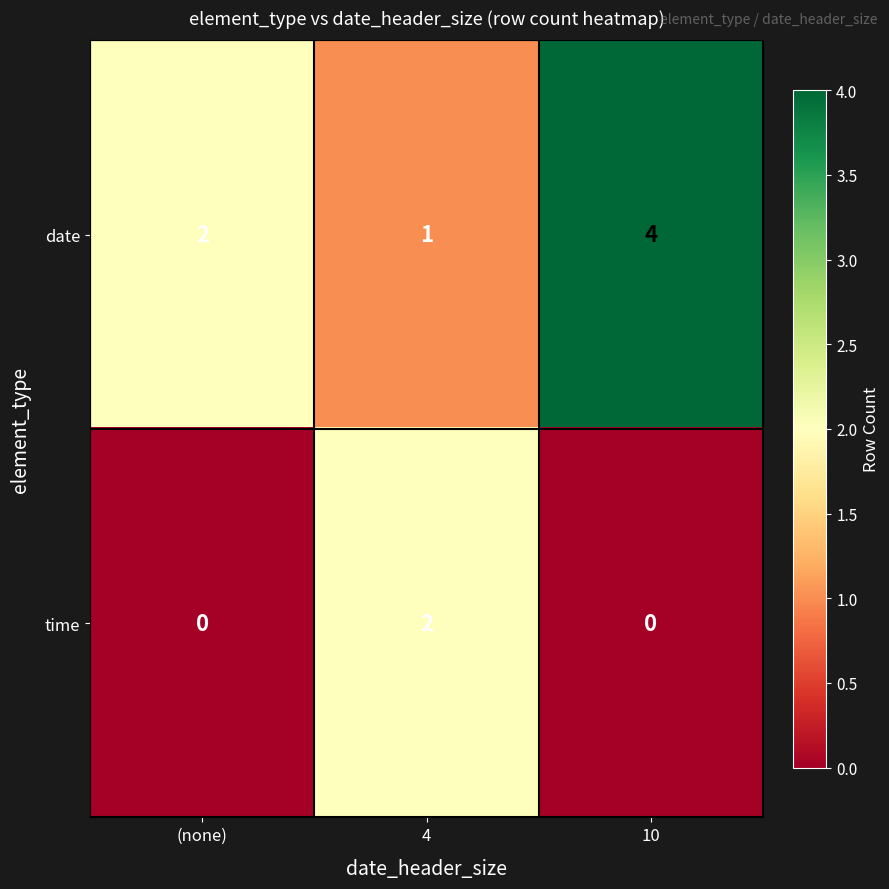

The date series shows 3 at (none). True or false?

False